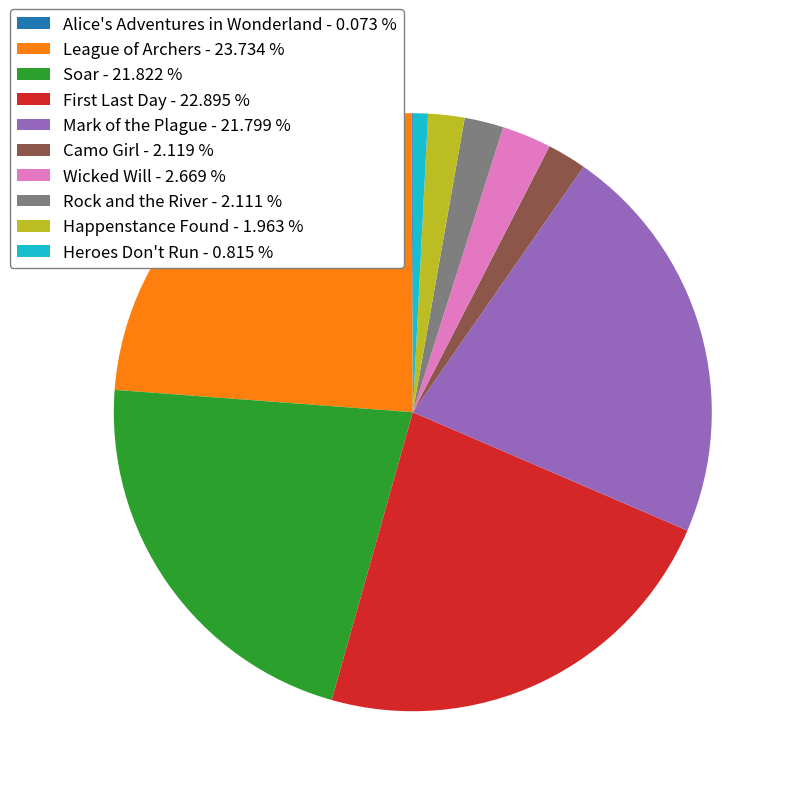

Is the sum of Wicked Will - 2.669 % and Mark of the Plague - 21.799 % greater than half?

No